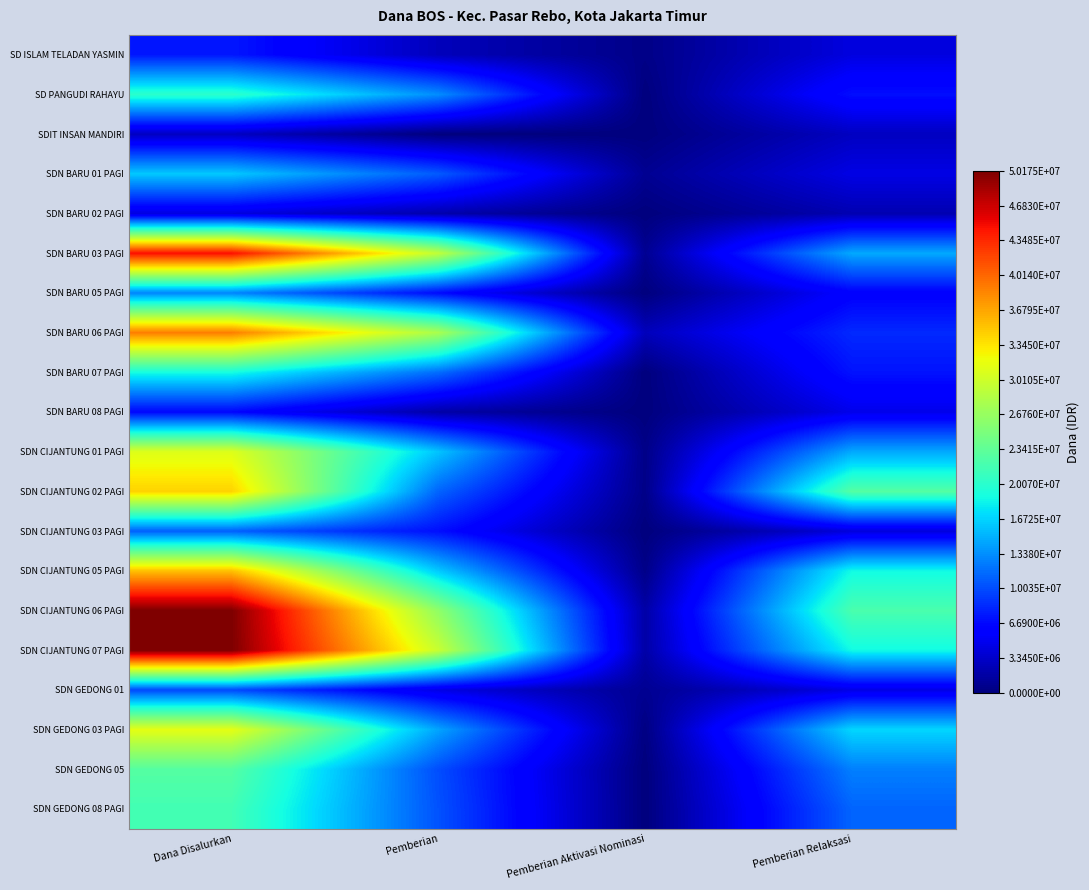

Reading left to right, transcribe all the data shown in this chart.

SD ISLAM TELADAN YASMIN: Dana Disalurkan=7425000	Pemberian=2700000	Pemberian Aktivasi Nominasi=450000	Pemberian Relaksasi=4275000
SD PANGUDI RAHAYU: Dana Disalurkan=20250000	Pemberian=13275000	Pemberian Aktivasi Nominasi=0	Pemberian Relaksasi=6975000
SDIT INSAN MANDIRI: Dana Disalurkan=2925000	Pemberian=0	Pemberian Aktivasi Nominasi=0	Pemberian Relaksasi=2925000
SDN BARU 01 PAGI: Dana Disalurkan=16200000	Pemberian=10800000	Pemberian Aktivasi Nominasi=900000	Pemberian Relaksasi=4500000
SDN BARU 02 PAGI: Dana Disalurkan=4275000	Pemberian=2025000	Pemberian Aktivasi Nominasi=0	Pemberian Relaksasi=2250000
SDN BARU 03 PAGI: Dana Disalurkan=44775000	Pemberian=29250000	Pemberian Aktivasi Nominasi=900000	Pemberian Relaksasi=14625000
SDN BARU 05 PAGI: Dana Disalurkan=12825000	Pemberian=6750000	Pemberian Aktivasi Nominasi=0	Pemberian Relaksasi=6075000
SDN BARU 06 PAGI: Dana Disalurkan=38925000	Pemberian=27900000	Pemberian Aktivasi Nominasi=2700000	Pemberian Relaksasi=8325000
SDN BARU 07 PAGI: Dana Disalurkan=18900000	Pemberian=11700000	Pemberian Aktivasi Nominasi=0	Pemberian Relaksasi=7200000
SDN BARU 08 PAGI: Dana Disalurkan=6525000	Pemberian=1800000	Pemberian Aktivasi Nominasi=0	Pemberian Relaksasi=4725000
SDN CIJANTUNG 01 PAGI: Dana Disalurkan=31050000	Pemberian=15975000	Pemberian Aktivasi Nominasi=450000	Pemberian Relaksasi=14625000
SDN CIJANTUNG 02 PAGI: Dana Disalurkan=34425000	Pemberian=11250000	Pemberian Aktivasi Nominasi=450000	Pemberian Relaksasi=22725000
SDN CIJANTUNG 03 PAGI: Dana Disalurkan=11025000	Pemberian=6975000	Pemberian Aktivasi Nominasi=0	Pemberian Relaksasi=4050000
SDN CIJANTUNG 05 PAGI: Dana Disalurkan=35325000	Pemberian=16200000	Pemberian Aktivasi Nominasi=450000	Pemberian Relaksasi=18675000
SDN CIJANTUNG 06 PAGI: Dana Disalurkan=50175000	Pemberian=26325000	Pemberian Aktivasi Nominasi=1800000	Pemberian Relaksasi=22050000
SDN CIJANTUNG 07 PAGI: Dana Disalurkan=50175000	Pemberian=29700000	Pemberian Aktivasi Nominasi=1800000	Pemberian Relaksasi=18675000
SDN GEDONG 01: Dana Disalurkan=9900000	Pemberian=4500000	Pemberian Aktivasi Nominasi=900000	Pemberian Relaksasi=4500000
SDN GEDONG 03 PAGI: Dana Disalurkan=31500000	Pemberian=14400000	Pemberian Aktivasi Nominasi=225000	Pemberian Relaksasi=16875000
SDN GEDONG 05: Dana Disalurkan=22725000	Pemberian=10125000	Pemberian Aktivasi Nominasi=0	Pemberian Relaksasi=12600000
SDN GEDONG 08 PAGI: Dana Disalurkan=21600000	Pemberian=10350000	Pemberian Aktivasi Nominasi=0	Pemberian Relaksasi=11250000